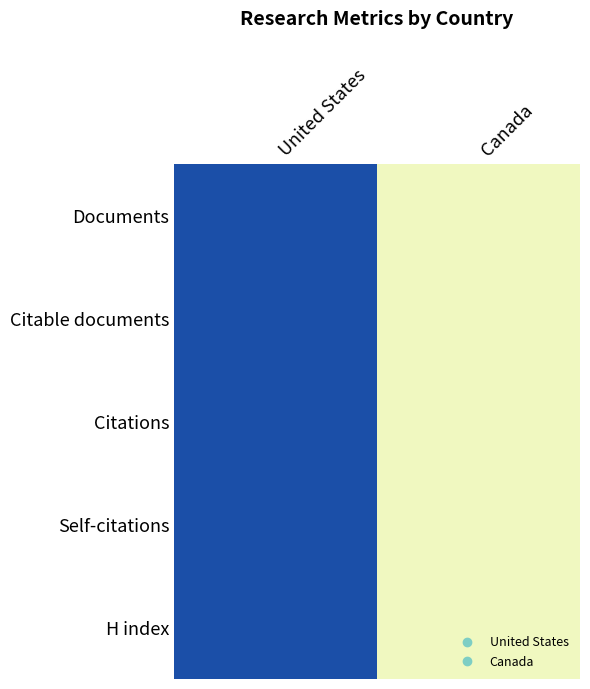

At how many categories does at least one series exceed 0?

1